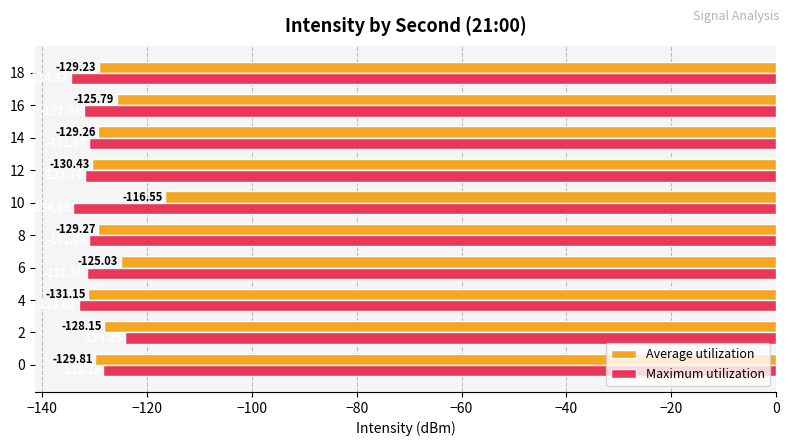

Between 4 and 12, which series saw the biggest shift?

Maximum utilization